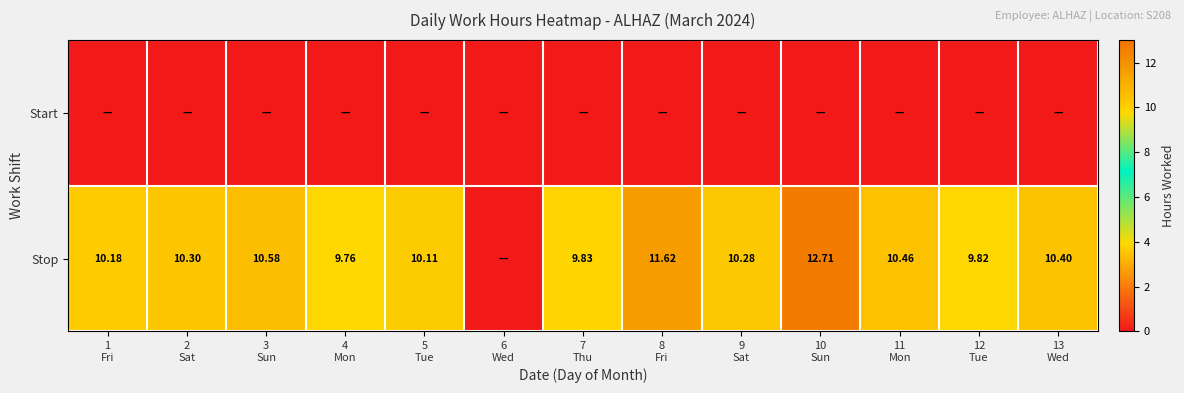

Rank the series at 3 Sun from lowest to highest value.

Start, Stop